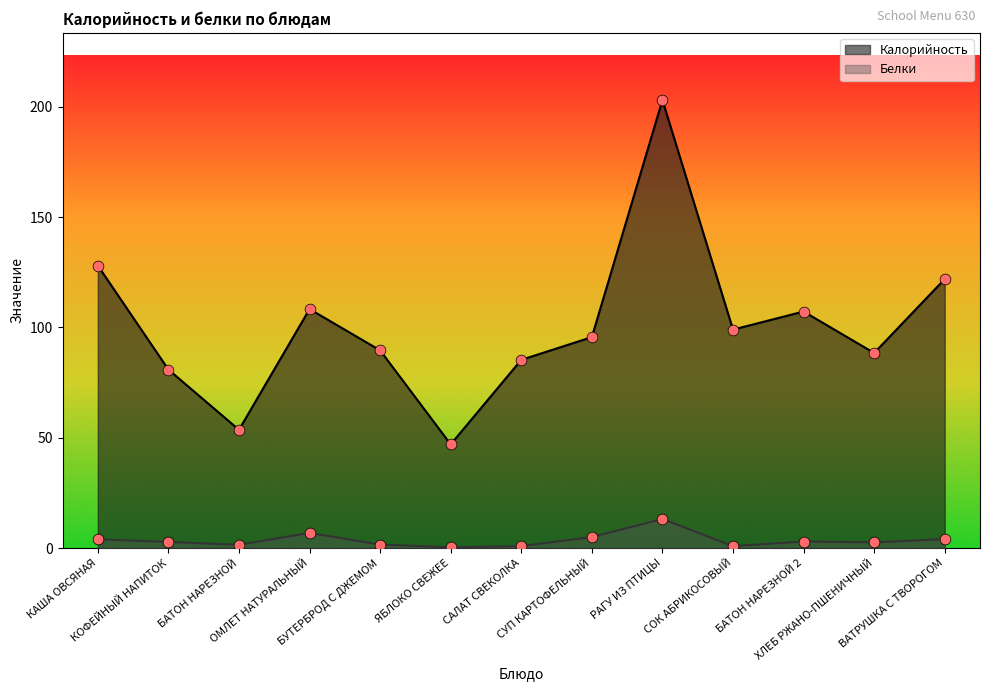

At how many categories does at least one series exceed 66?

11